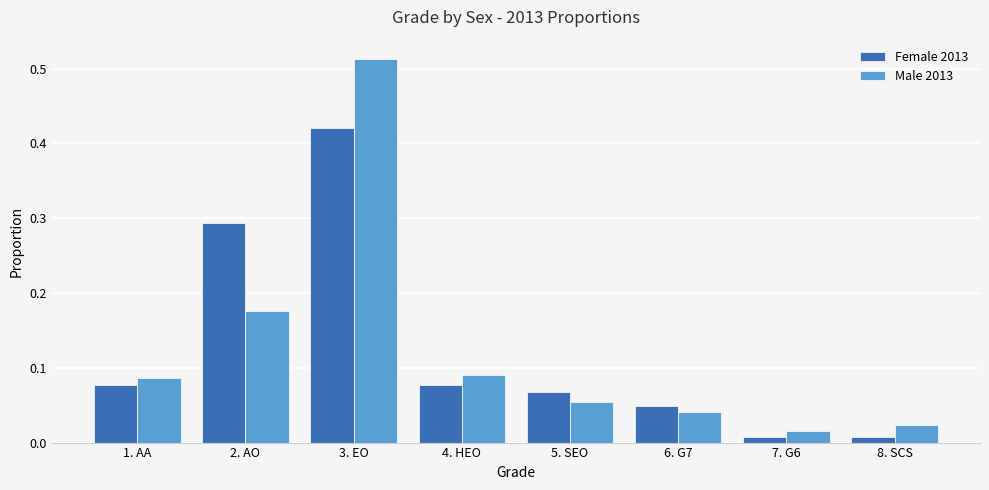

Count the number of data series in this chart.

2